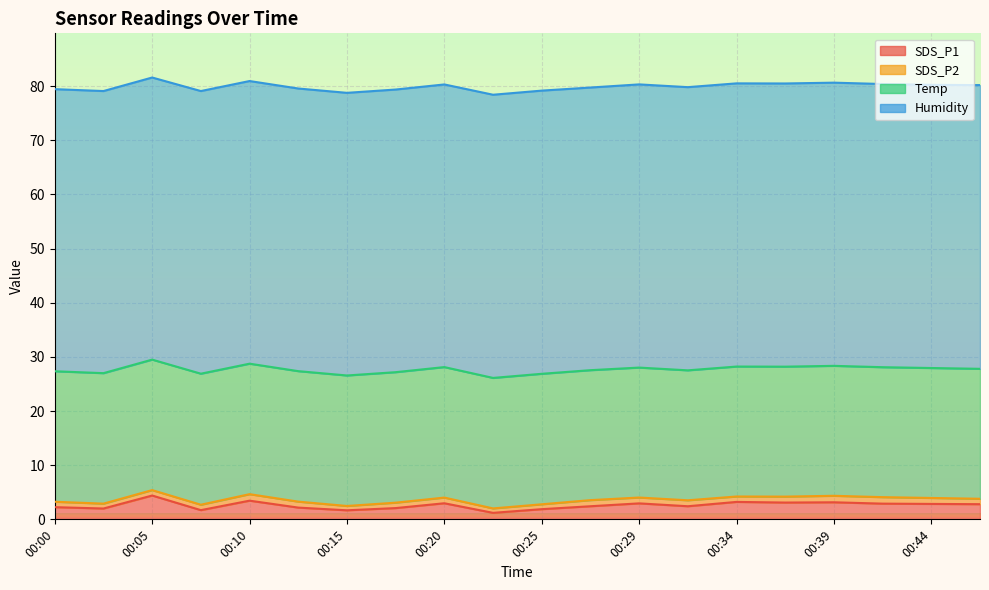

What is the total value across all series at 00:12?

79.6